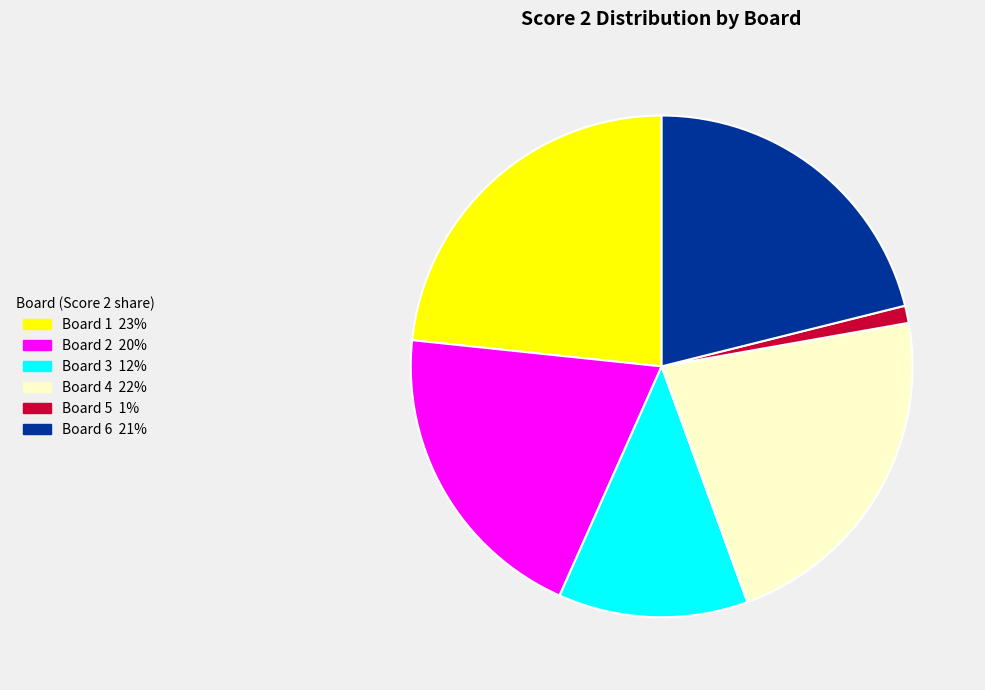

Is there any slice that represents more than half of the pie?

No